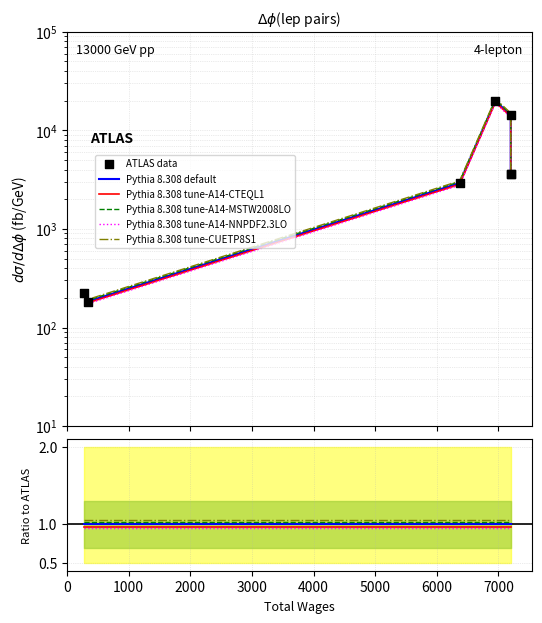

Between 332.0 and 277.0, which is larger?

277.0